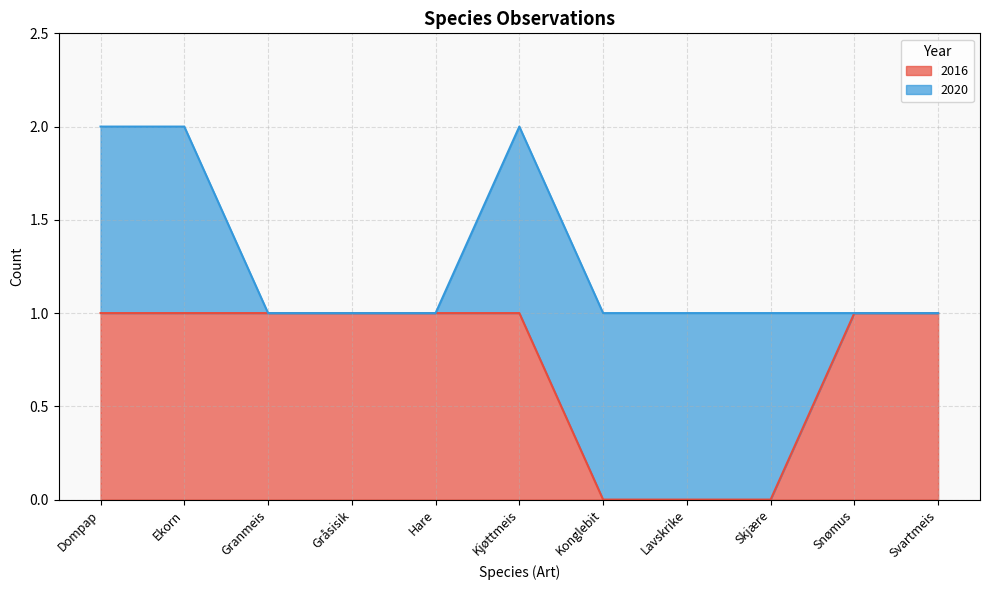

How many lines are shown in the chart?

2